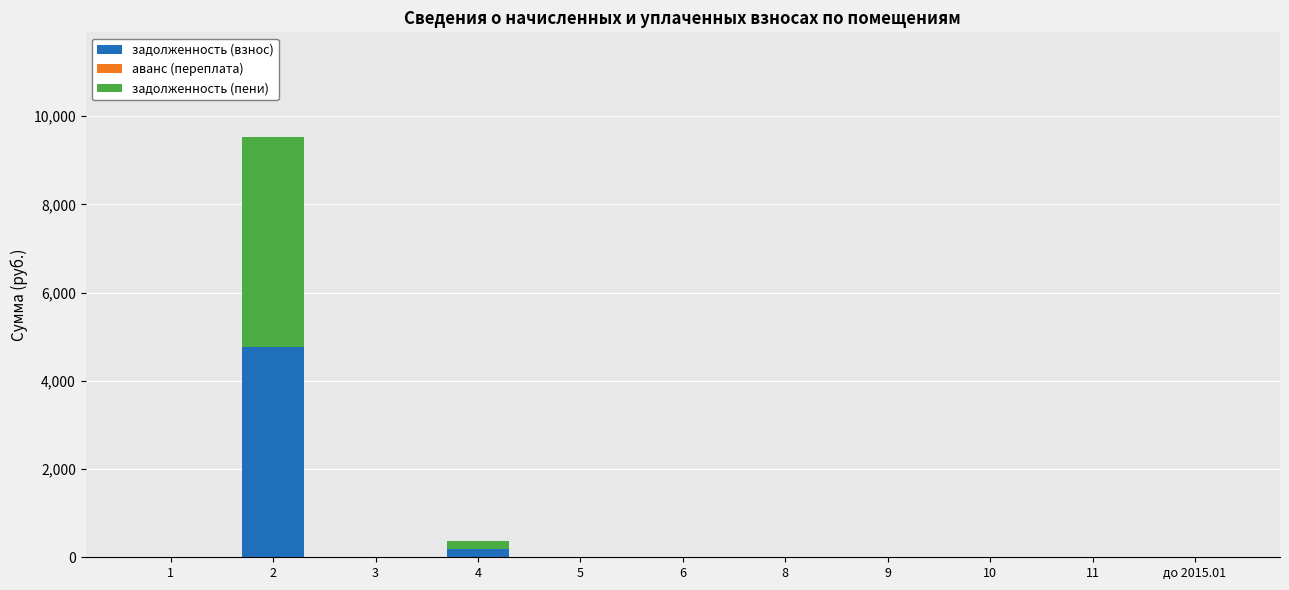

The value of задолженность (взнос) at 11 is 0.0. True or false?

True